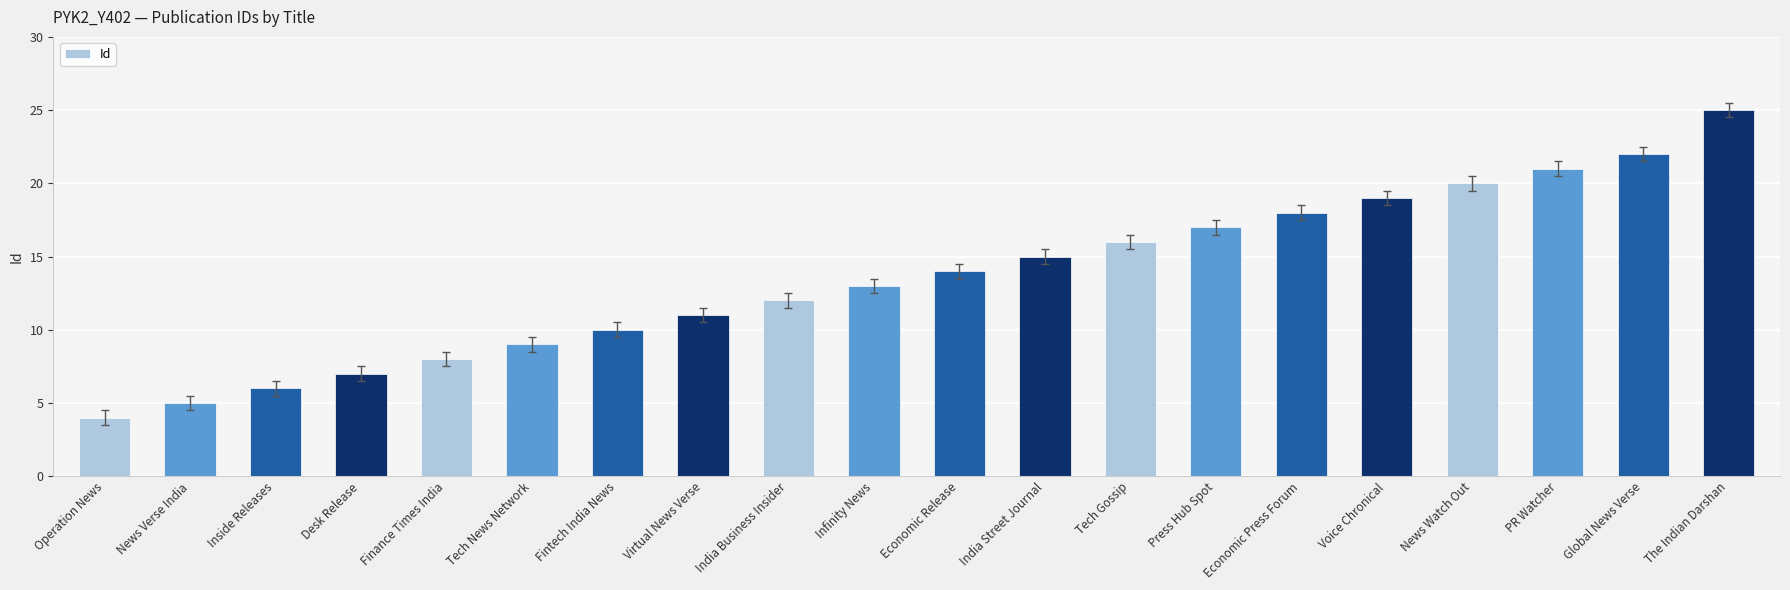

True or false: the data shows 13 at Infinity News.

True